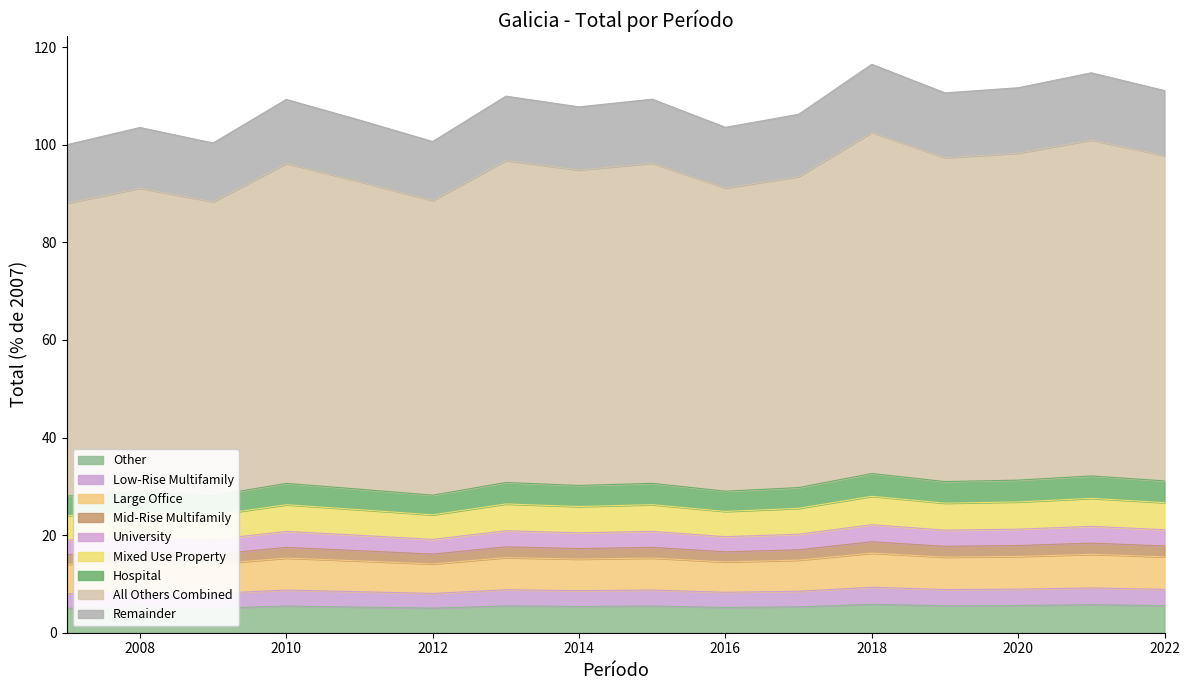

The value at 2009 is 14.0. True or false?

True